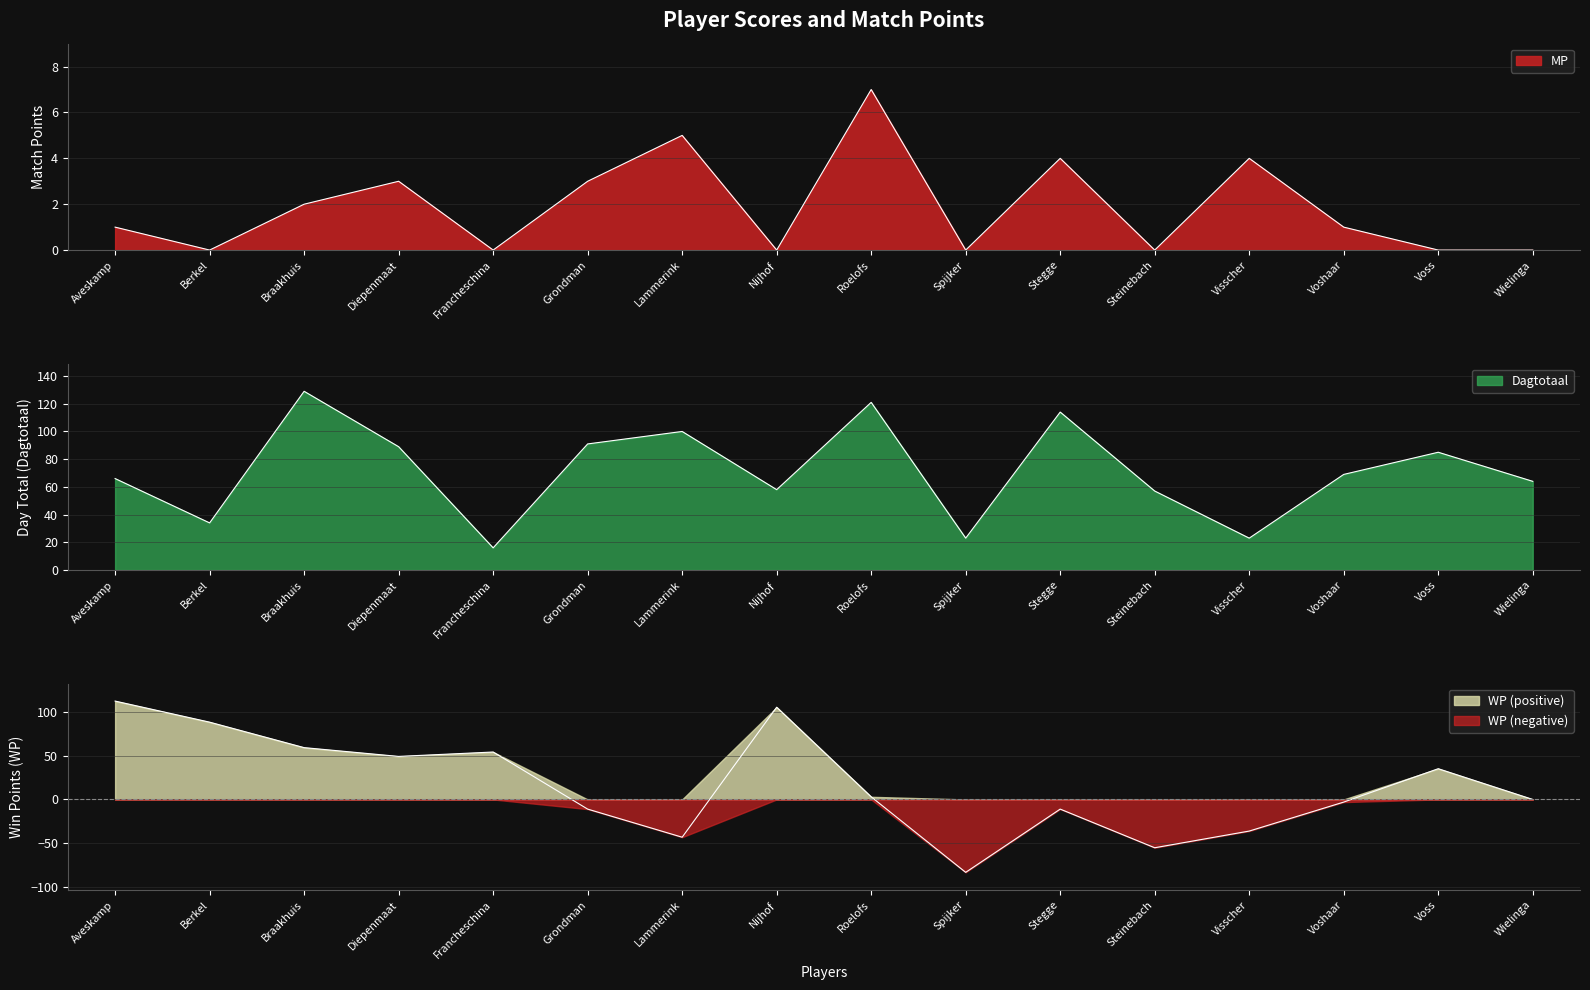

At which category does the chart reach its peak across all series?

Braakhuis